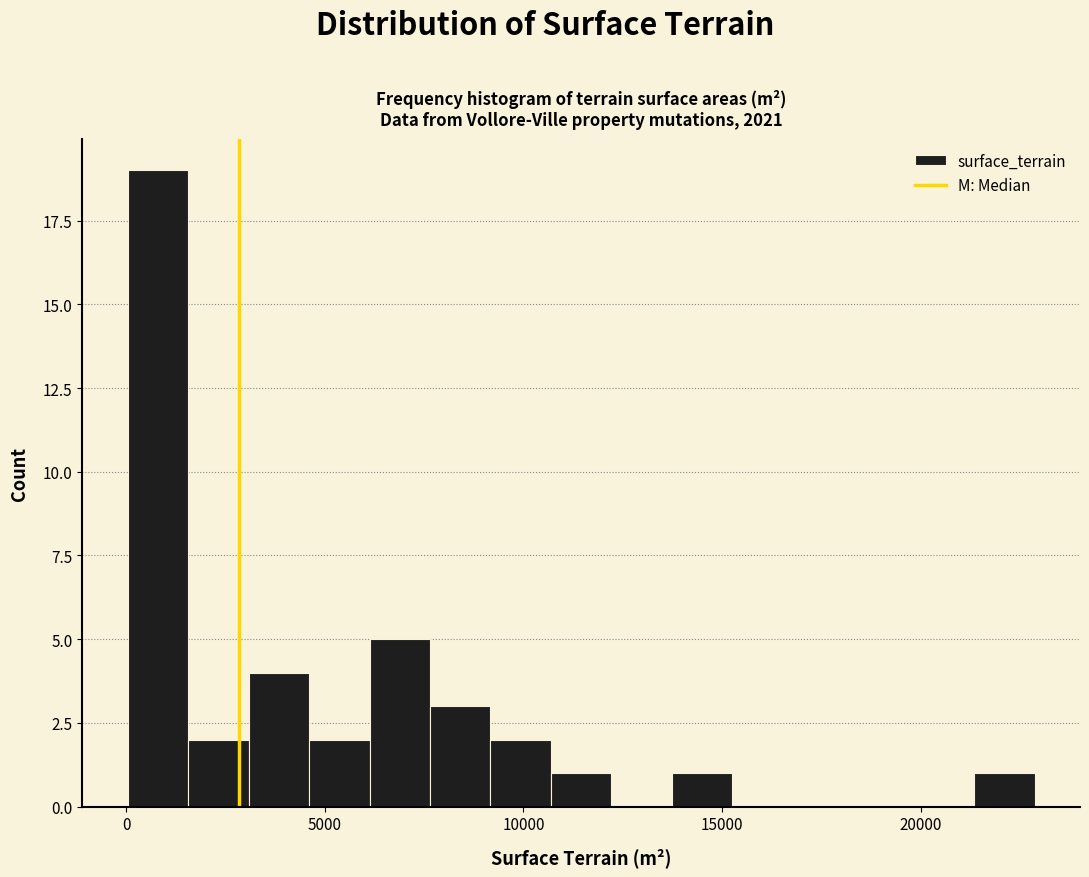

Around what value on the x-axis is the tallest bar? Give the approximate position of its centre, as read against the axis.

1000